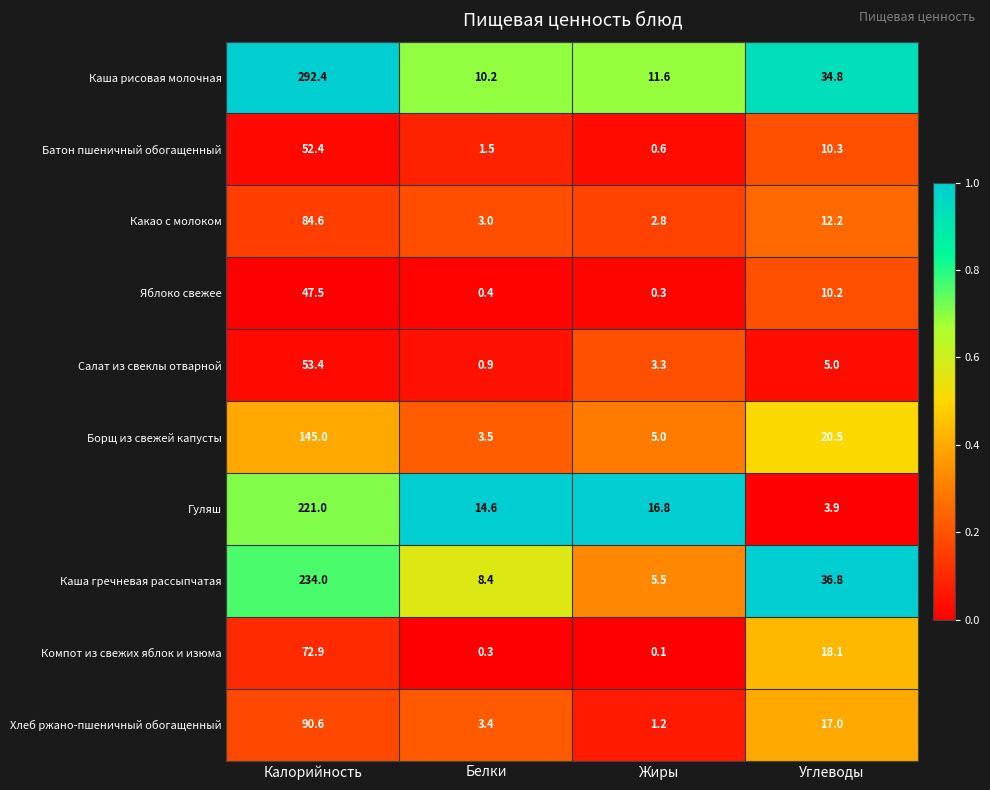

Rank the series at Углеводы from highest to lowest value.

Каша гречневая рассыпчатая, Каша рисовая молочная, Борщ из свежей капусты, Компот из свежих яблок и изюма, Хлеб ржано-пшеничный обогащенный, Какао с молоком, Батон пшеничный обогащенный, Яблоко свежее, Салат из свеклы отварной, Гуляш